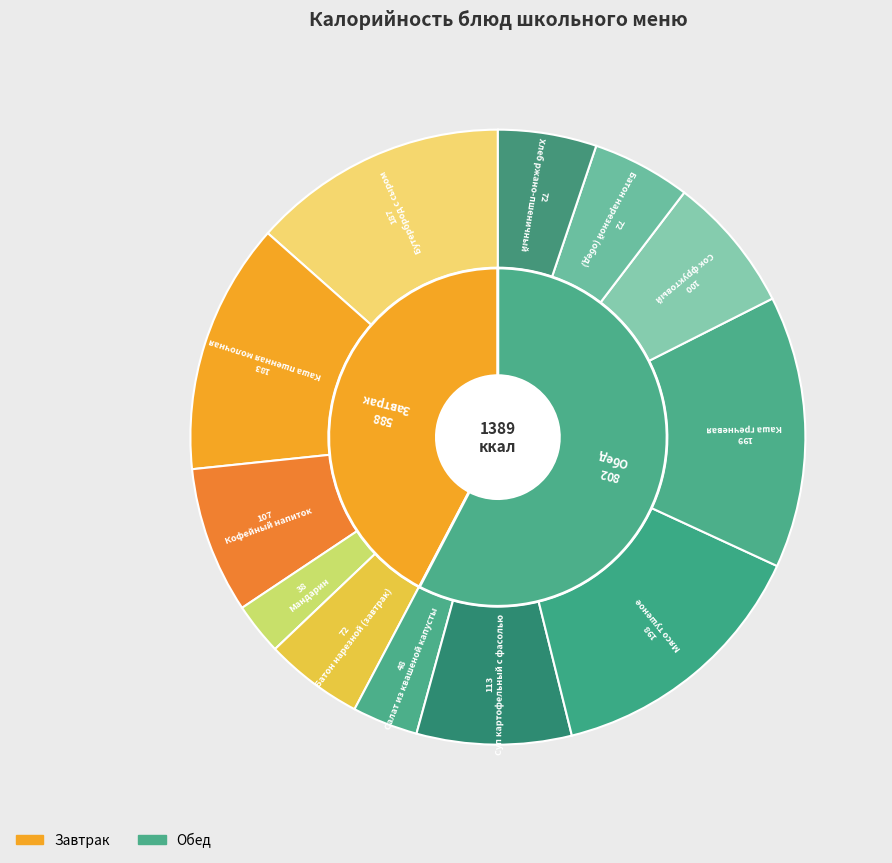

Is it true that Каша пшенная молочная is 26% of the pie?

False